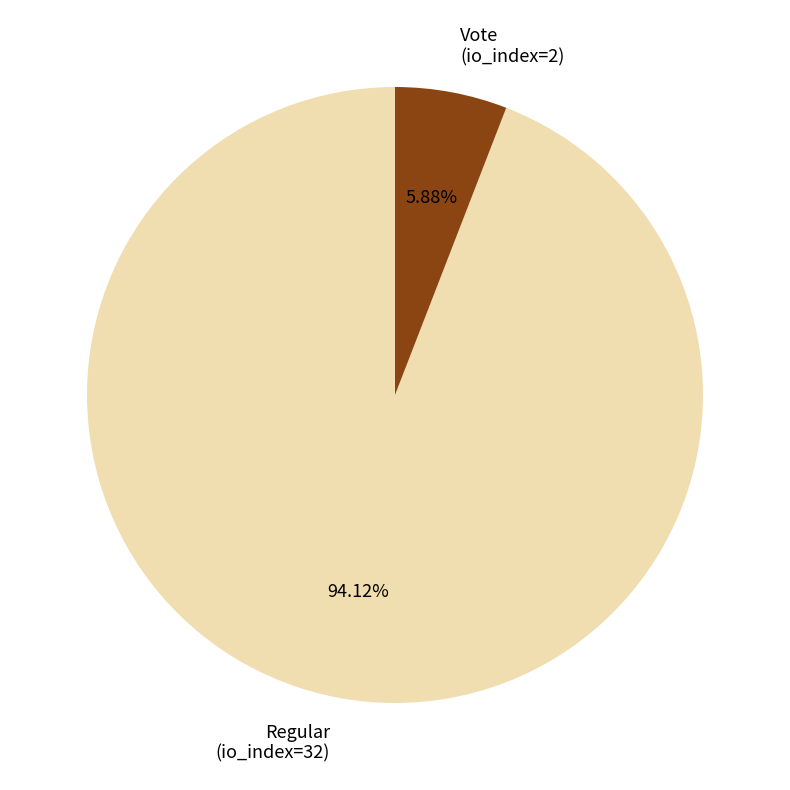

What is the smallest slice in the pie chart?

Vote (io_index=2)